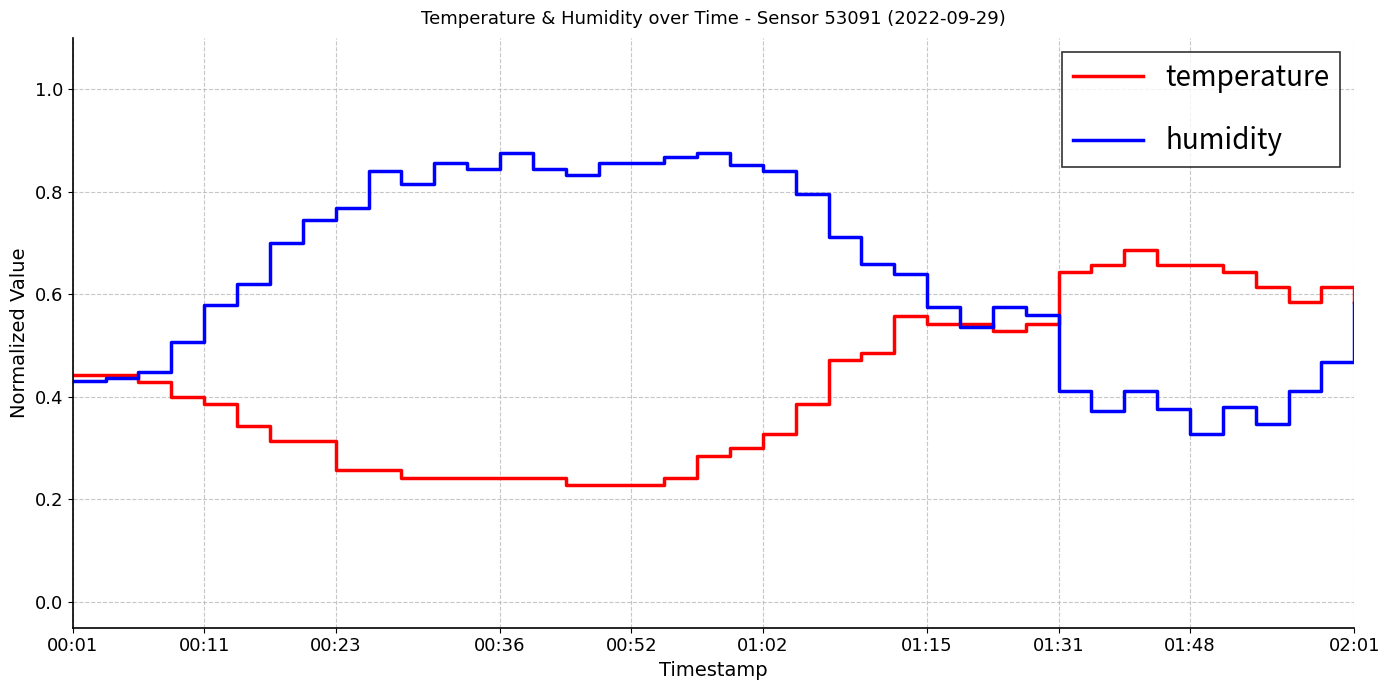

Which series has the largest total across all categories?

humidity